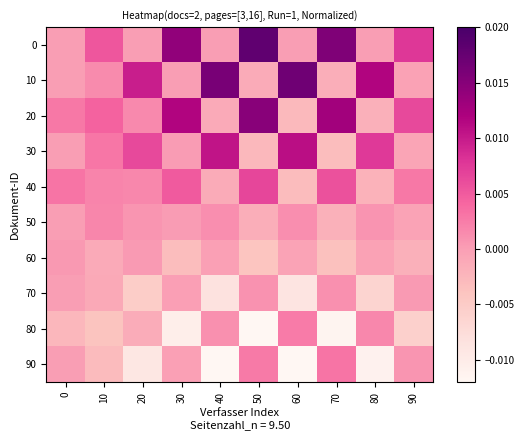

At which category is the sum across all series the highest?

50